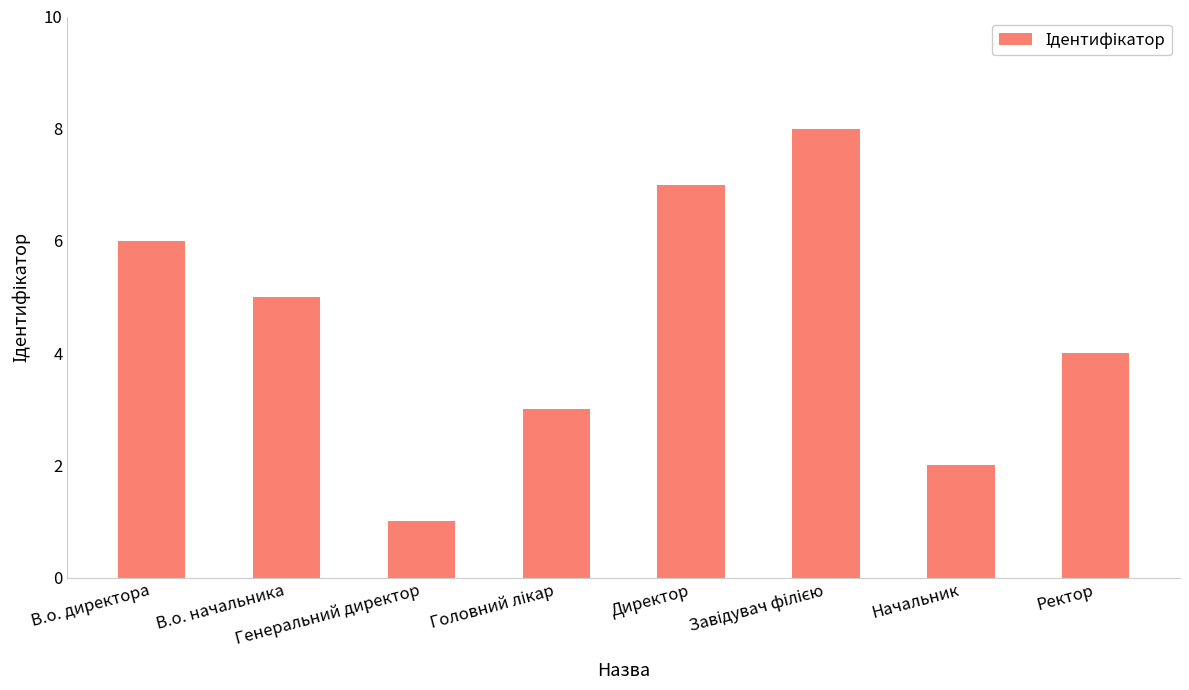

What is the minimum value shown in the chart?

1